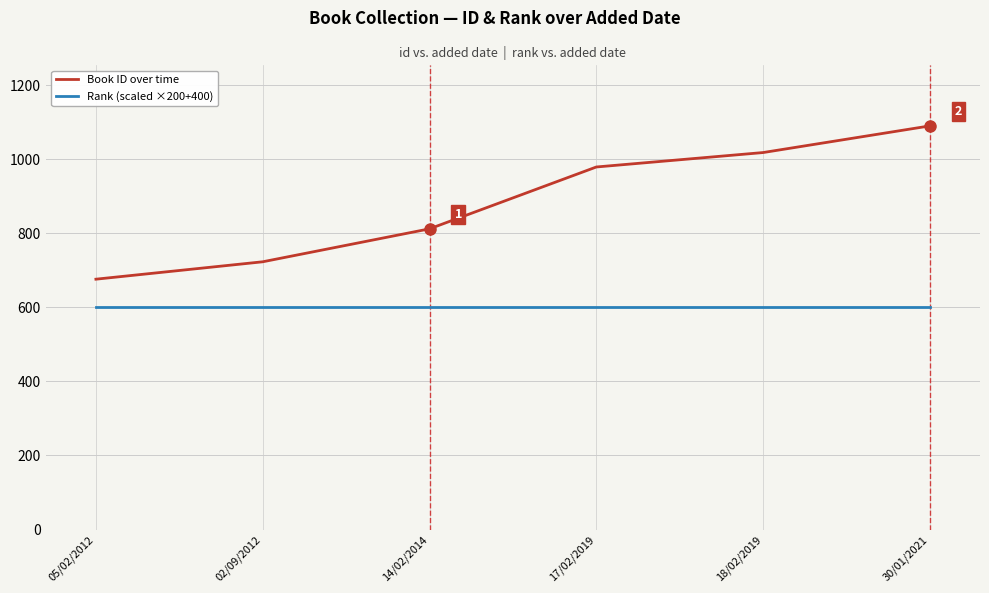

Which series has the widest spread of values?

Book ID over time